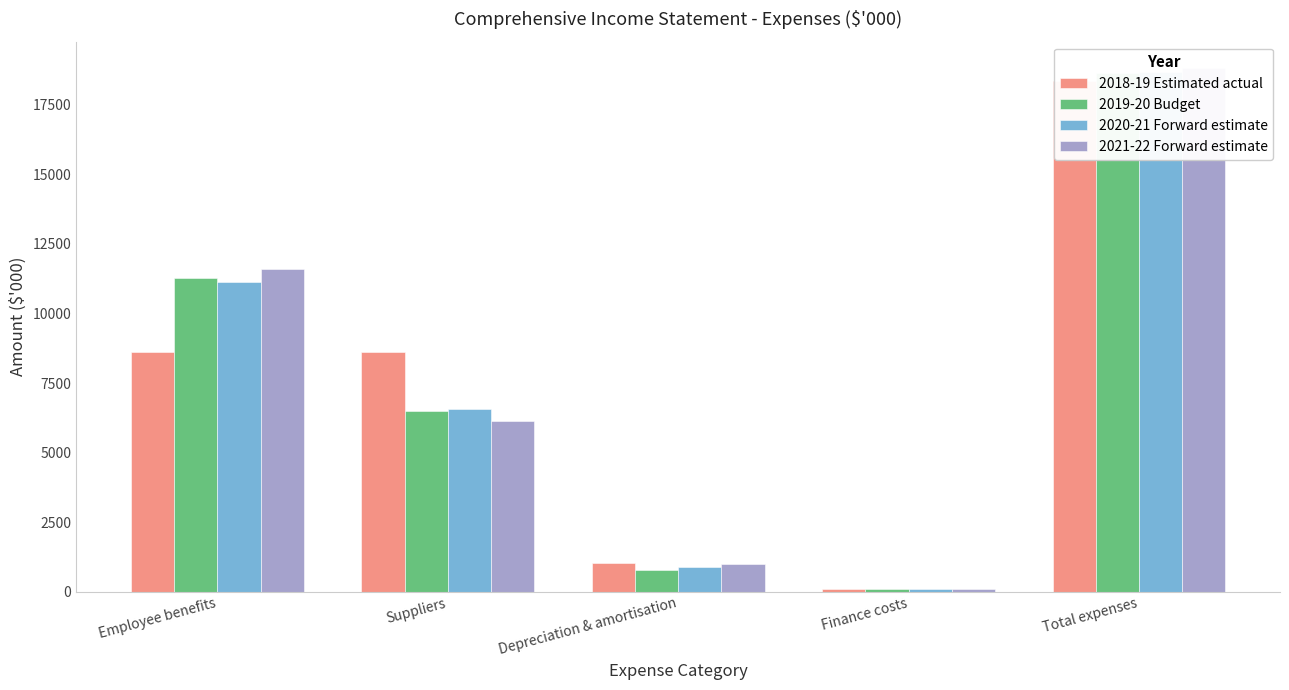

Is the value of 2021-22 Forward estimate at Depreciation & amortisation greater than the value of 2019-20 Budget at Total expenses?

No